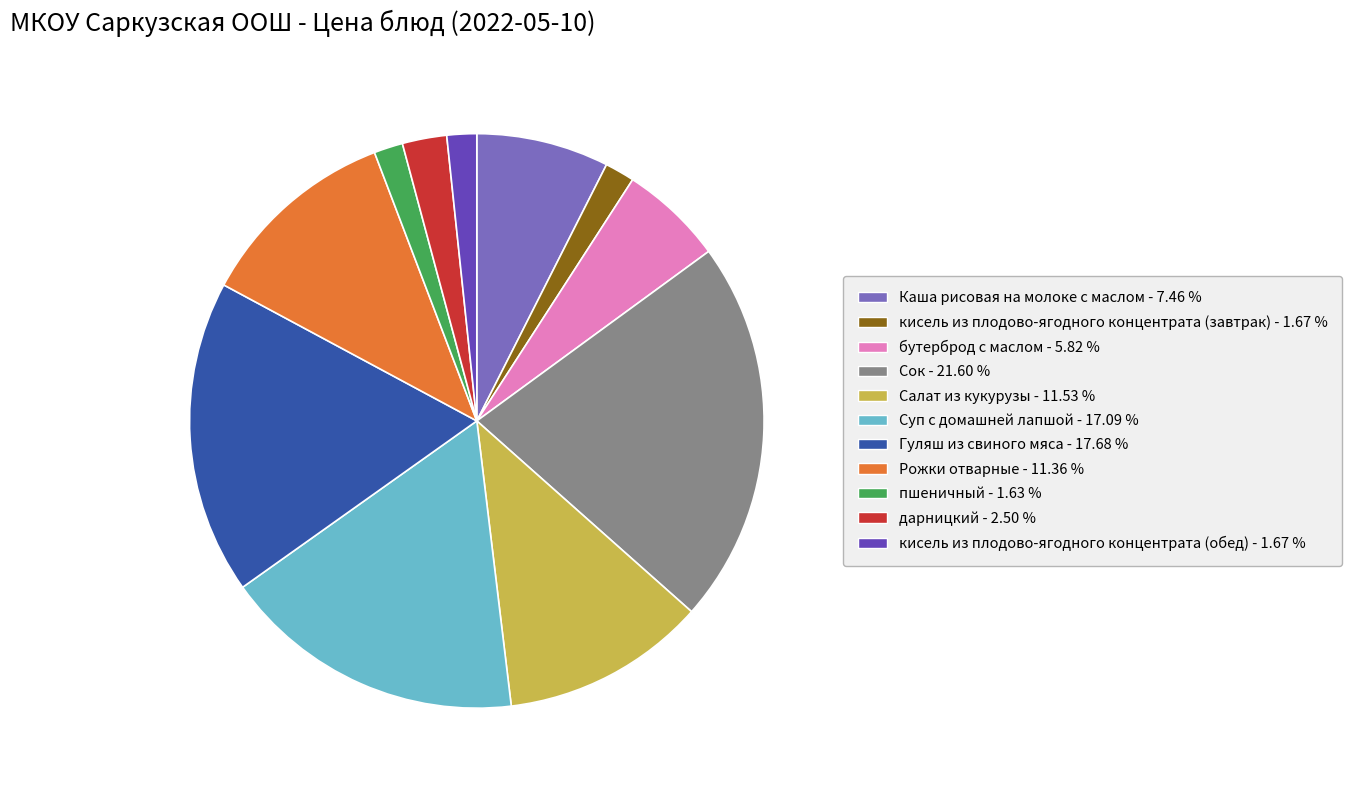

Approximately how many times larger is the value at Суп с домашней лапшой compared to бутерброд с маслом?

2.9